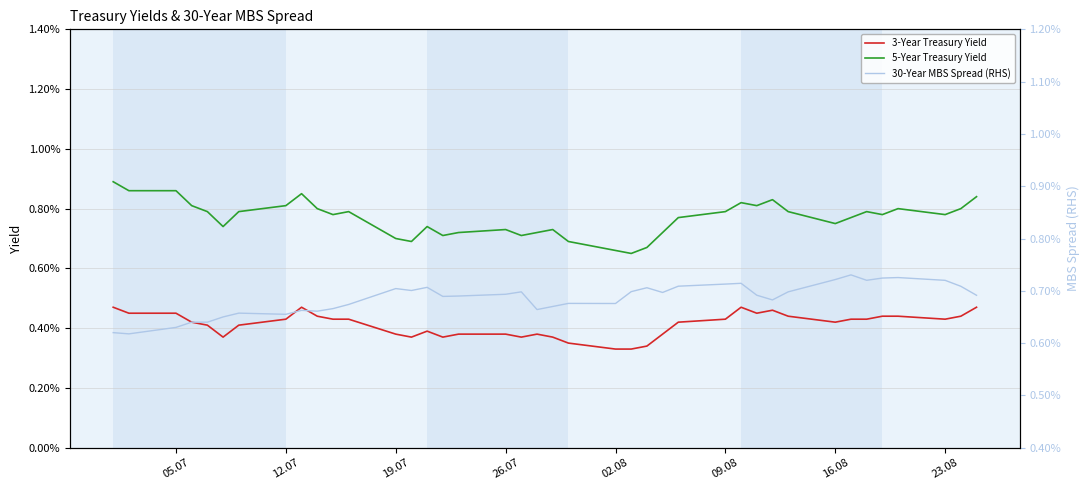

How many interior local valleys does the 3-Year Treasury Yield series have?

7